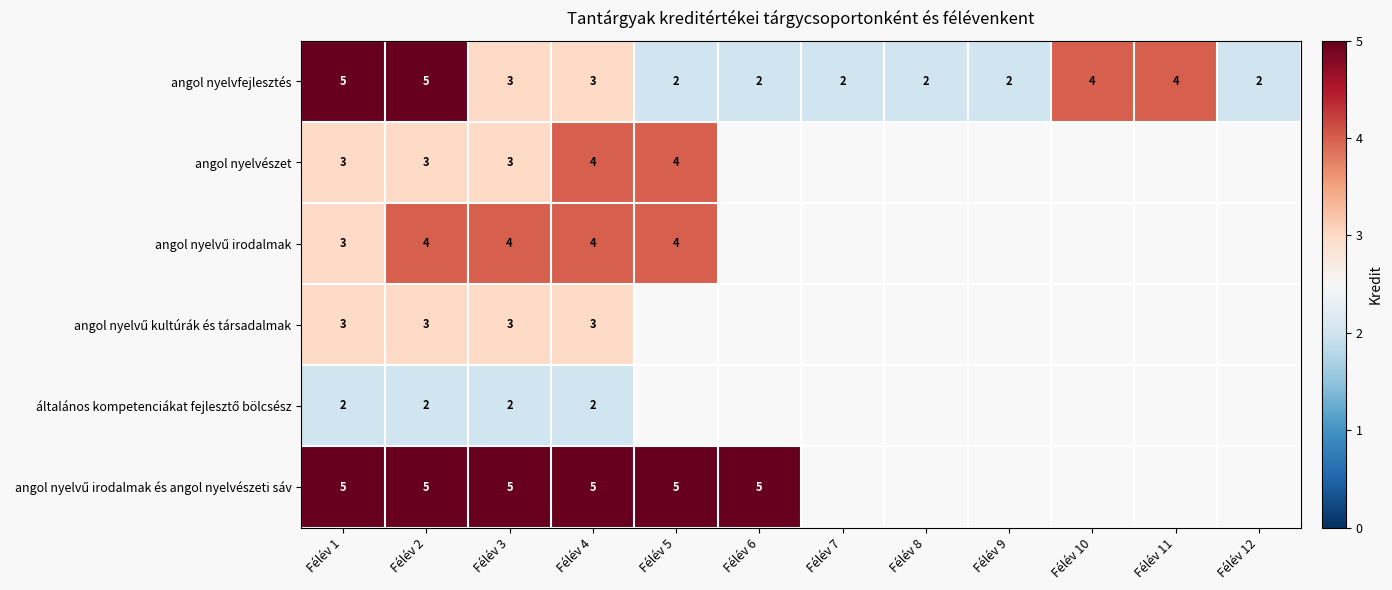

Is it true that angol nyelvfejlesztés equals 1 at Félév 1?

False